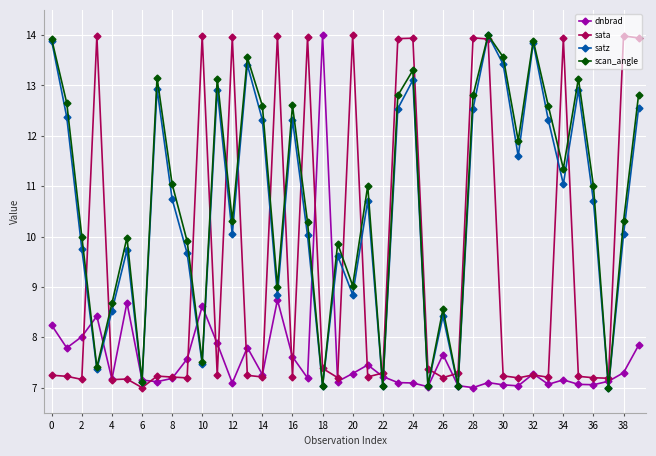

What is the maximum value for sata?

14.0